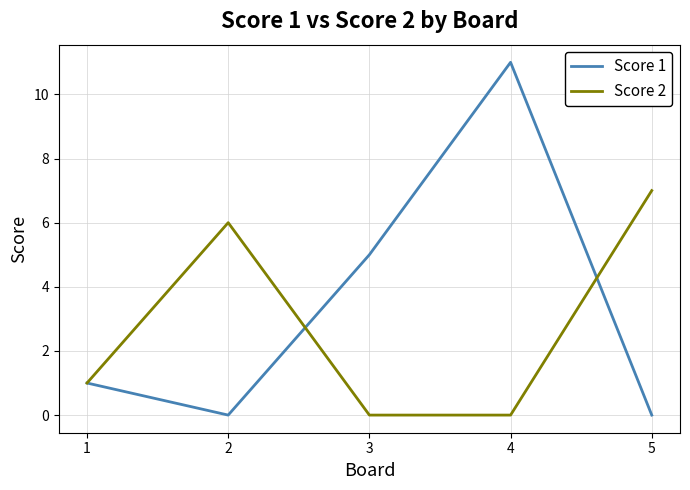

The Score 2 series shows -3 at 3. True or false?

False